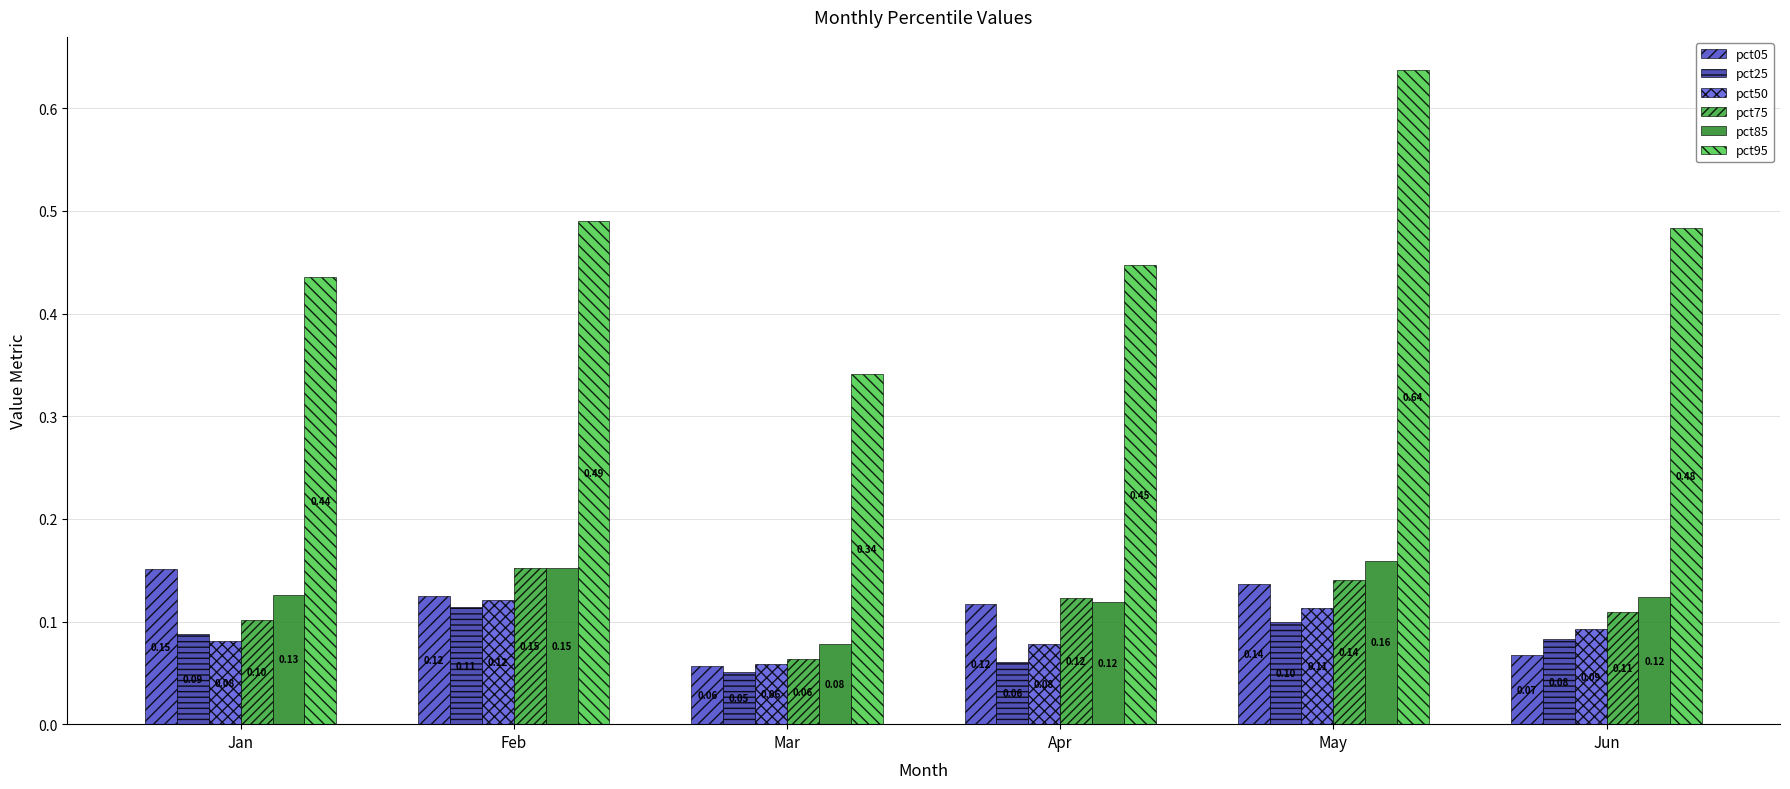

What are all the series names shown in the legend?

pct05, pct25, pct50, pct75, pct85, pct95